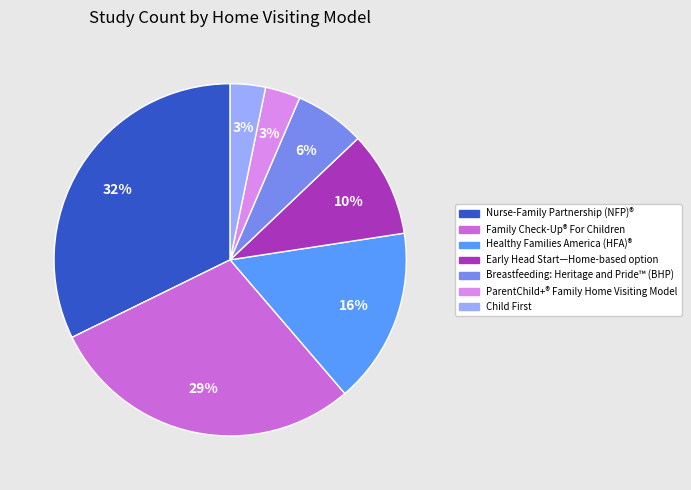

To the nearest percent, what percentage of the pie is Early Head Start—Home-based option?

10%